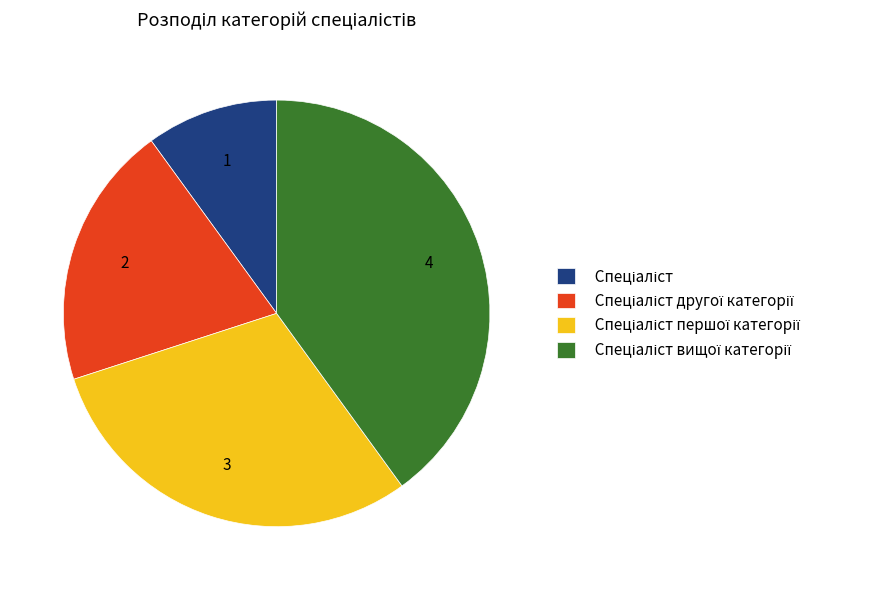

Is there a majority slice in this chart?

No